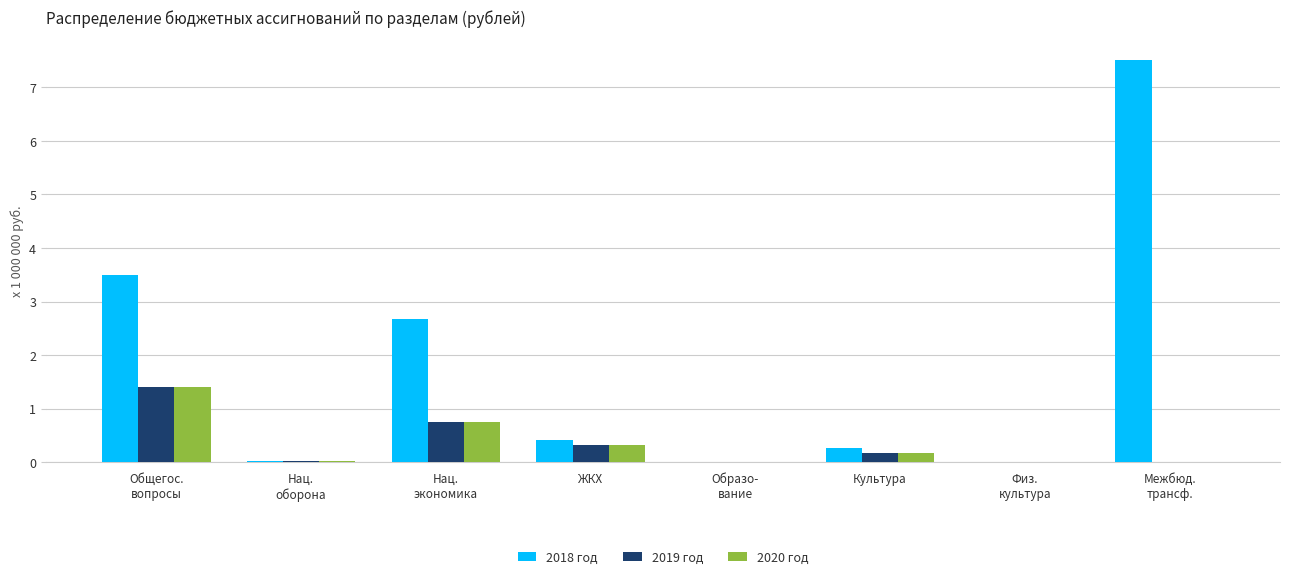

What is the approximate value of 2018 год at Культура?

0.3